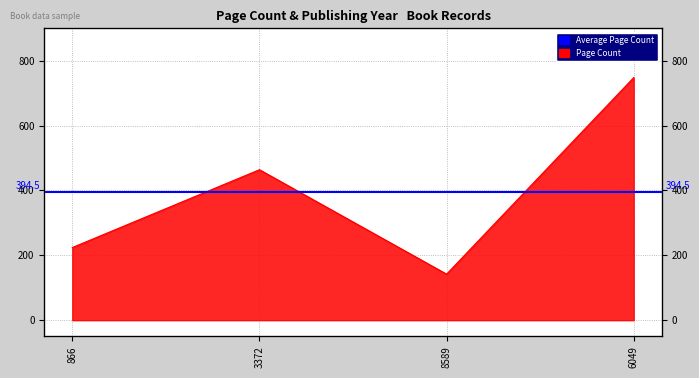

What is the change in value from 8589 to 6049?

+606